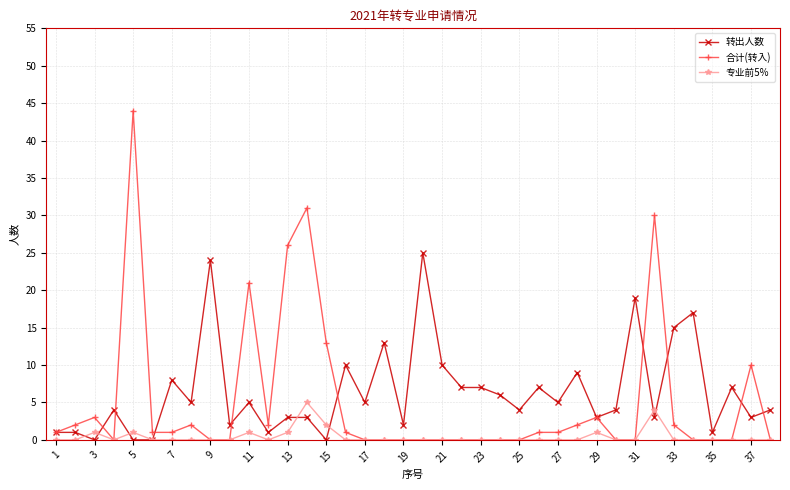

True or false: 转出人数 has more than 0 points higher than both neighbors.

True